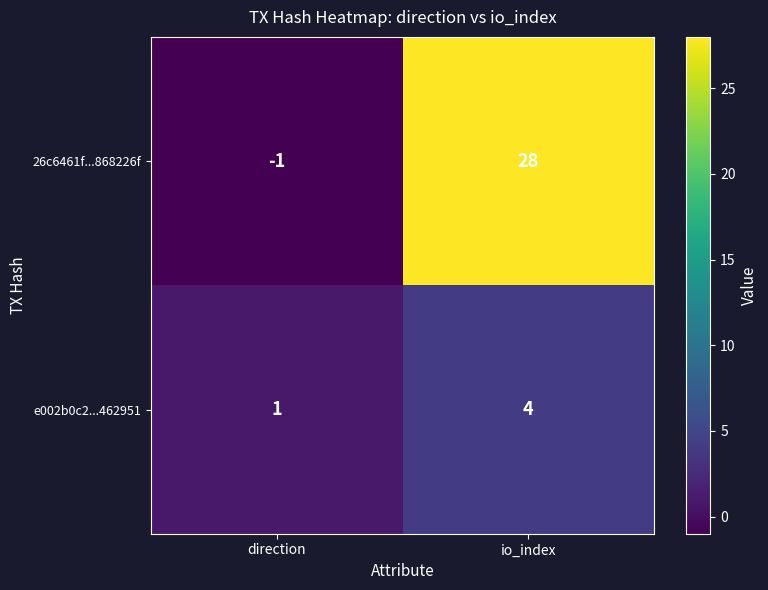

How many categories are shown in the chart?

2